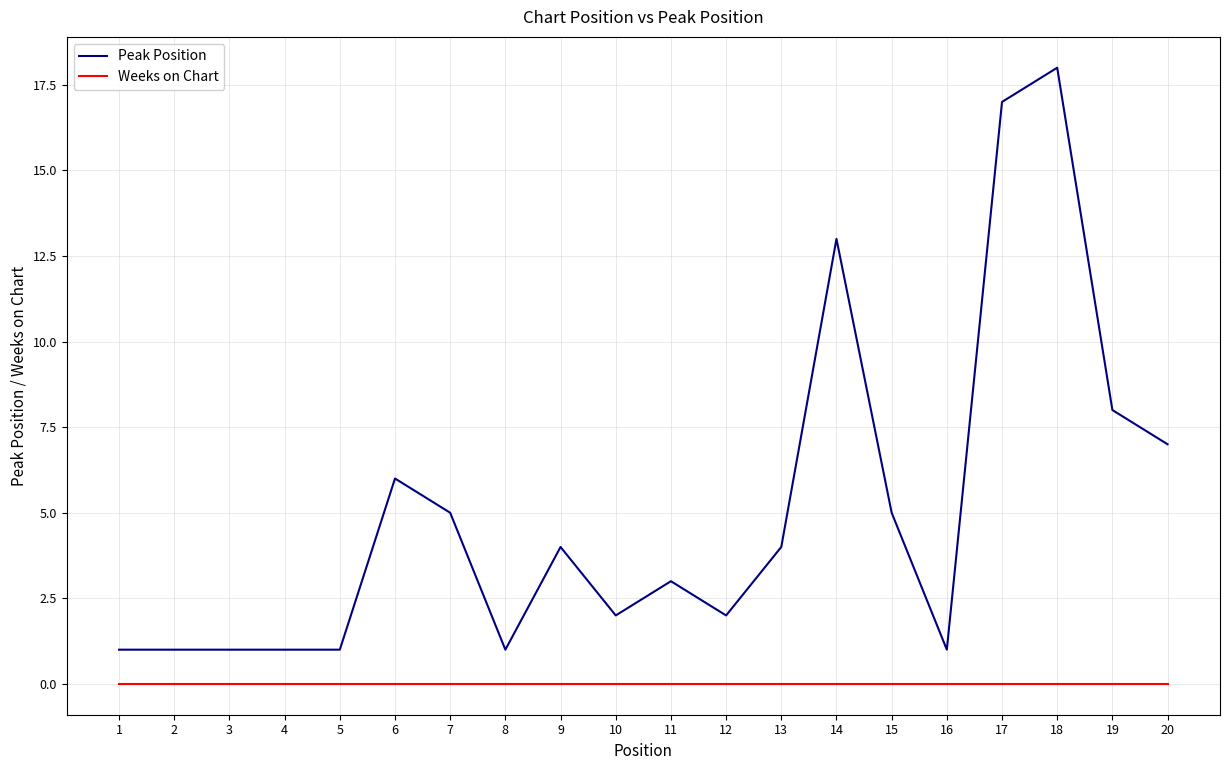

True or false: Peak Position has a value of 2 at 2.

False